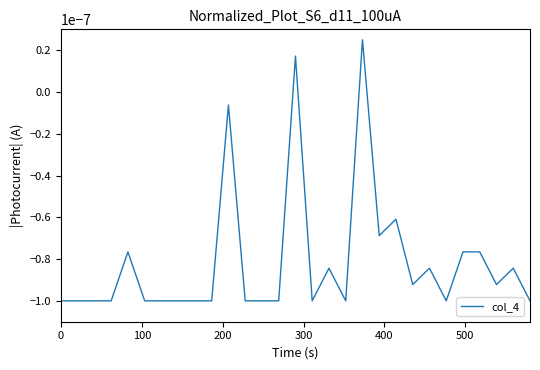

True or false: there are more than 0 points higher than both neighbors.

True